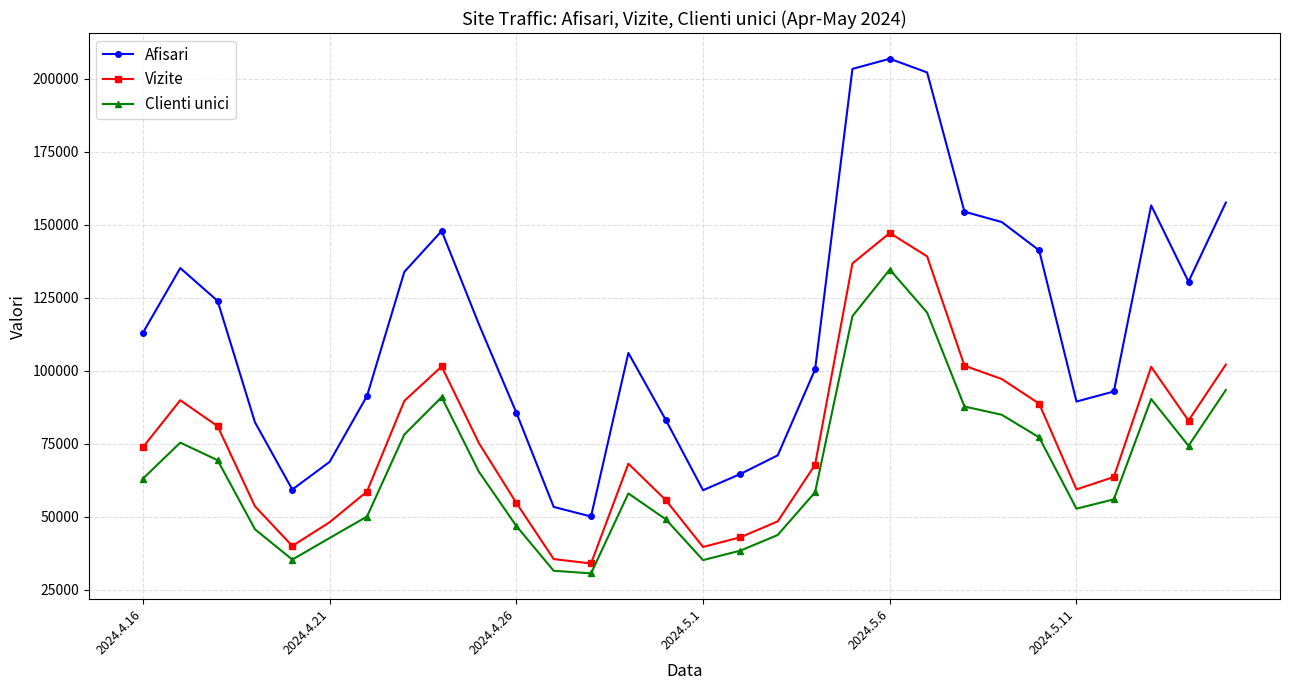

Does the chart have visible grid lines?

Yes